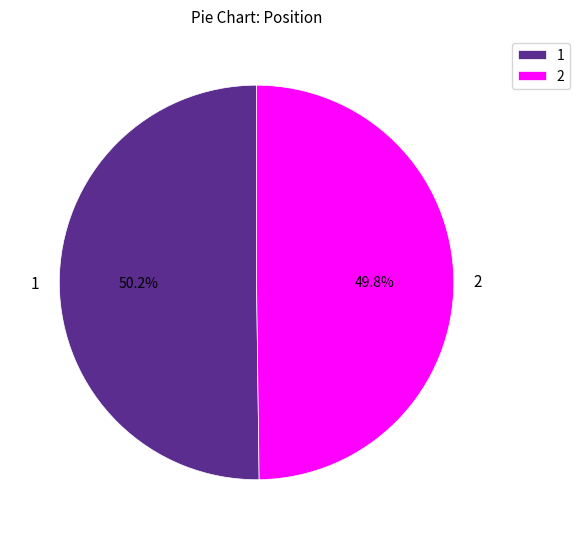

To the nearest percent, what portion does 2 represent?

50%